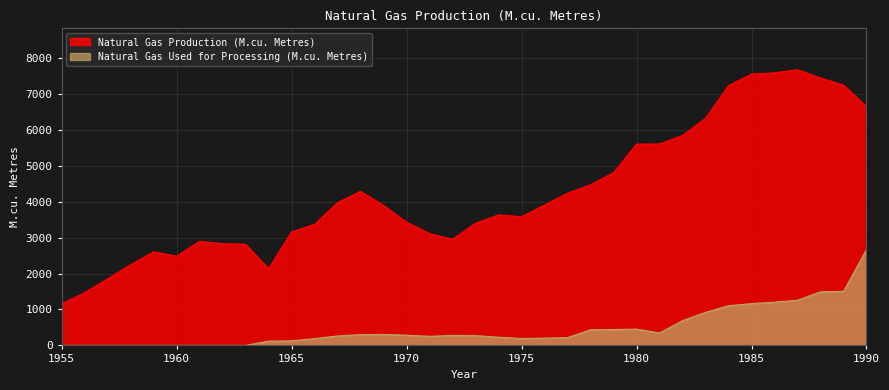

True or false: Natural Gas Used for Processing (M.cu. Metres) and Natural Gas Production (M.cu. Metres) cross at least once.

False